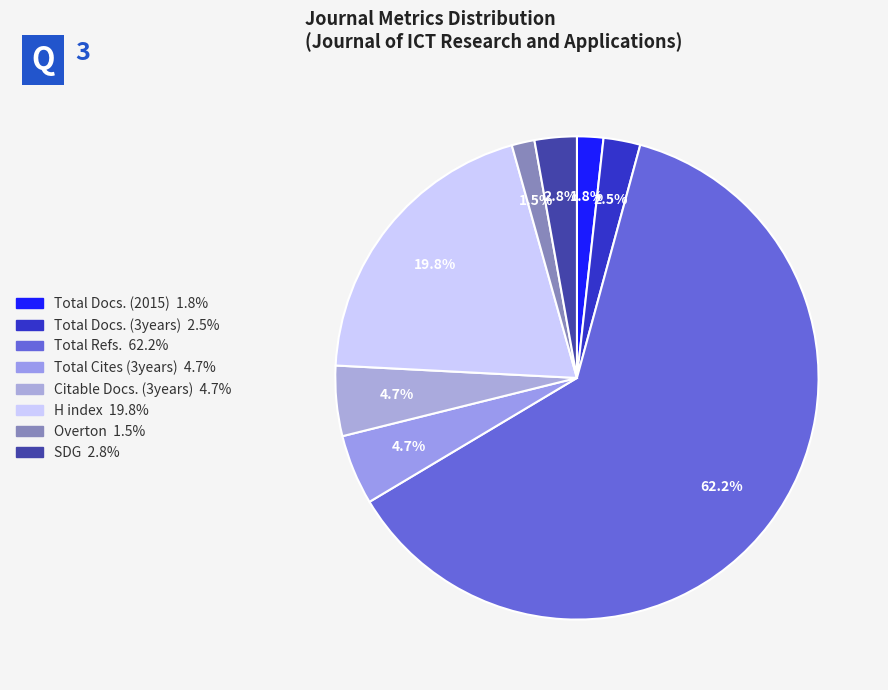

Does Citable Docs. (3years) represent more than half of the total?

No